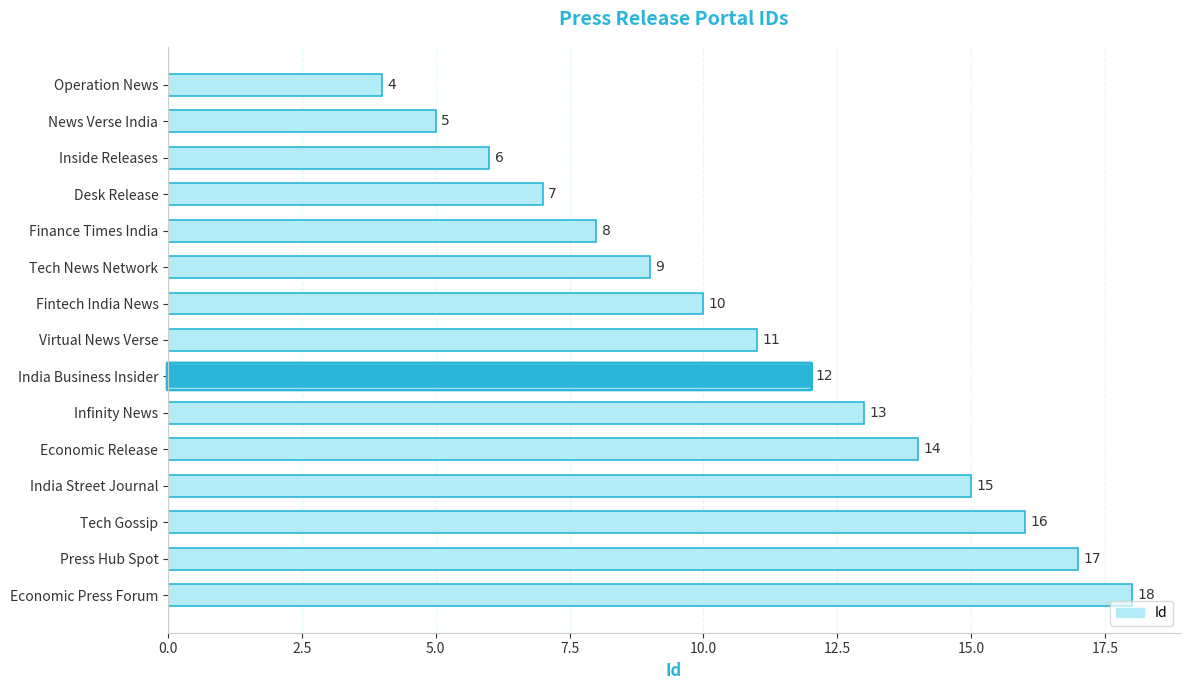

How many distinct data groups are displayed?

1